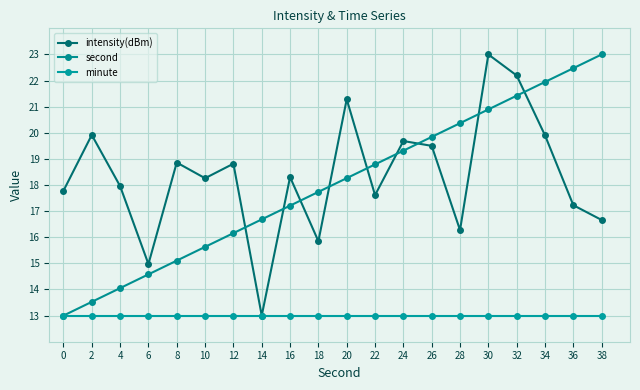

True or false: intensity(dBm) has more than 0 points higher than both neighbors.

True